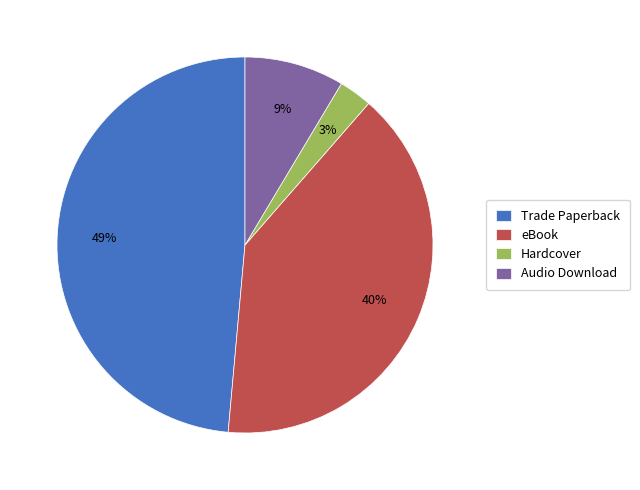

How many slices are in this pie chart?

4